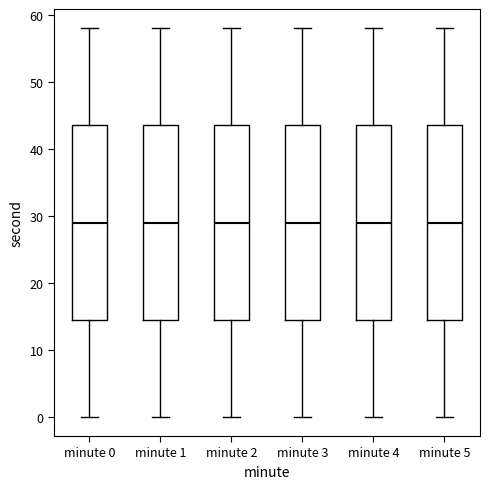

Where does the median line of the box for minute 3 sit on the y-axis? The values are not printed on the chart, so give them approximately, as read against the axis.

29